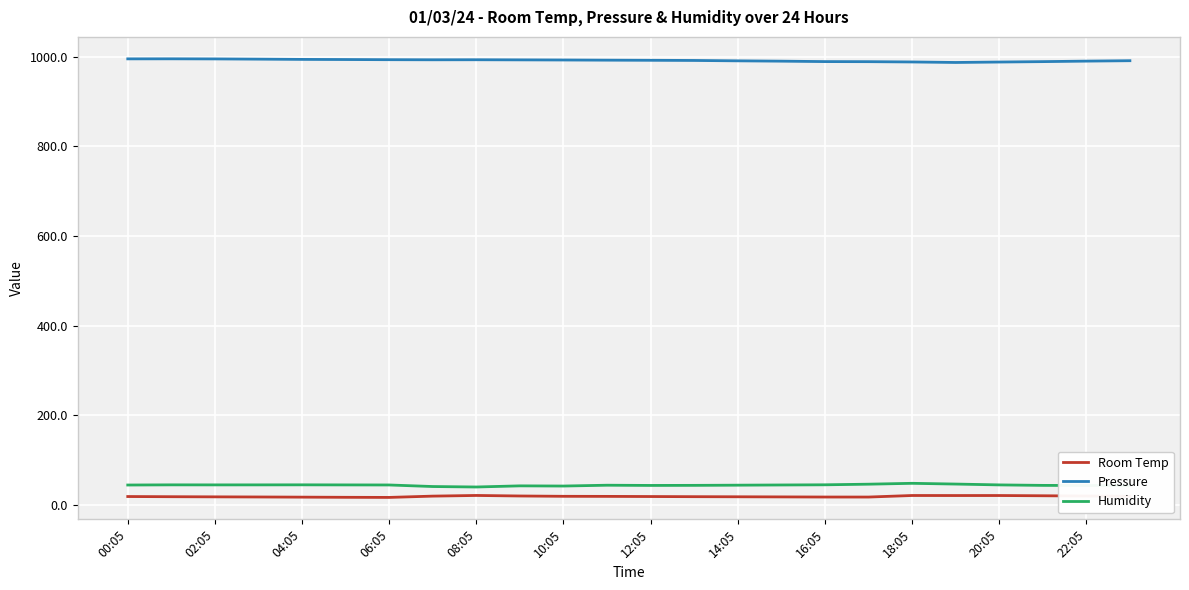

True or false: Pressure and Room Temp cross at least once.

False